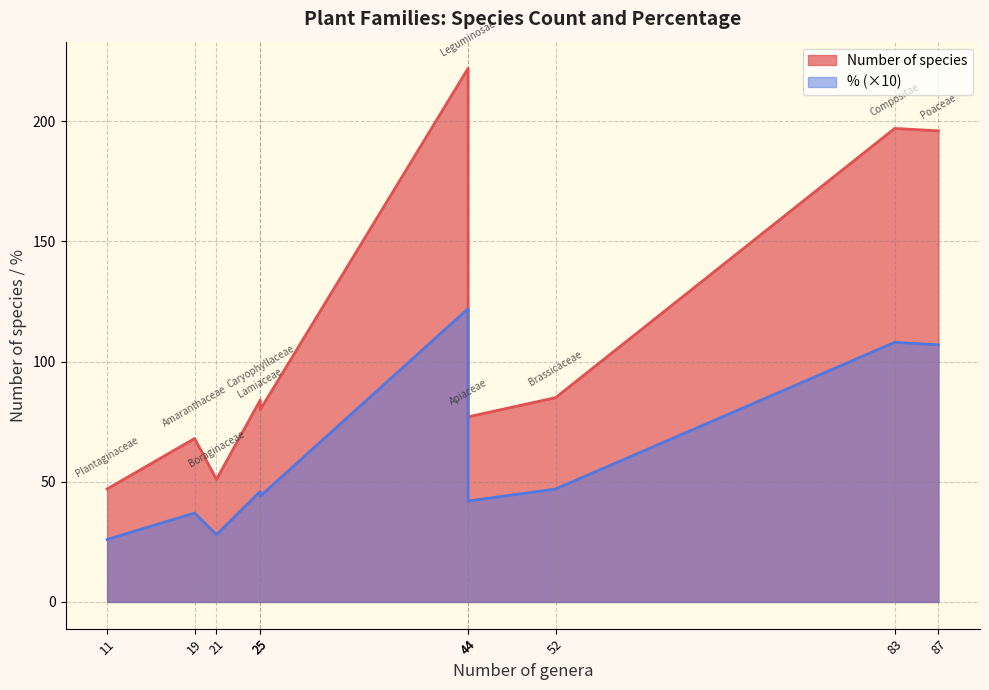

At which label is Number of species closest to 134?

52